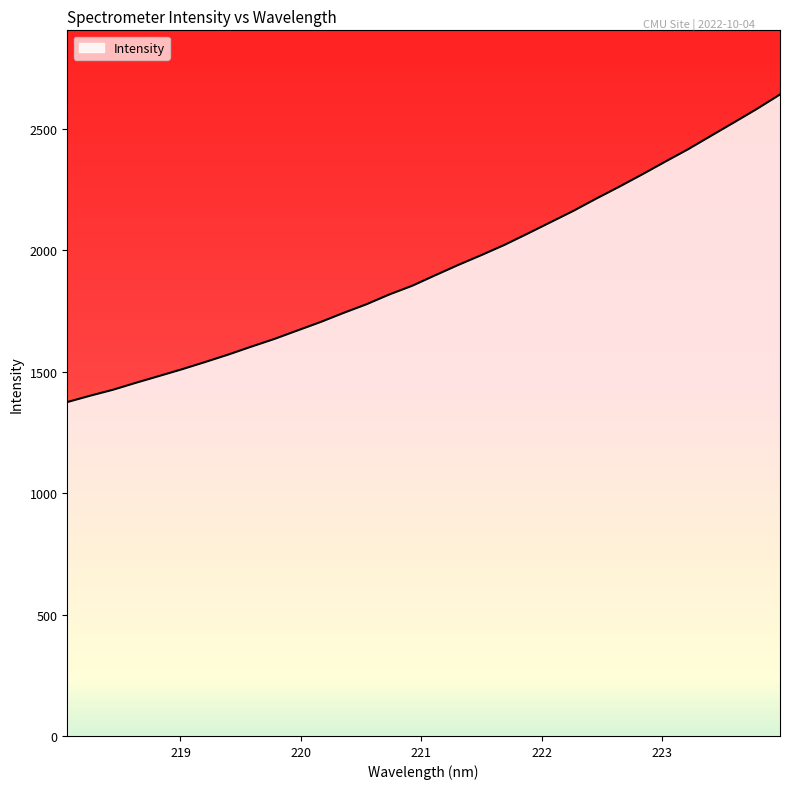

What is the minimum value shown in the chart?

1374.9